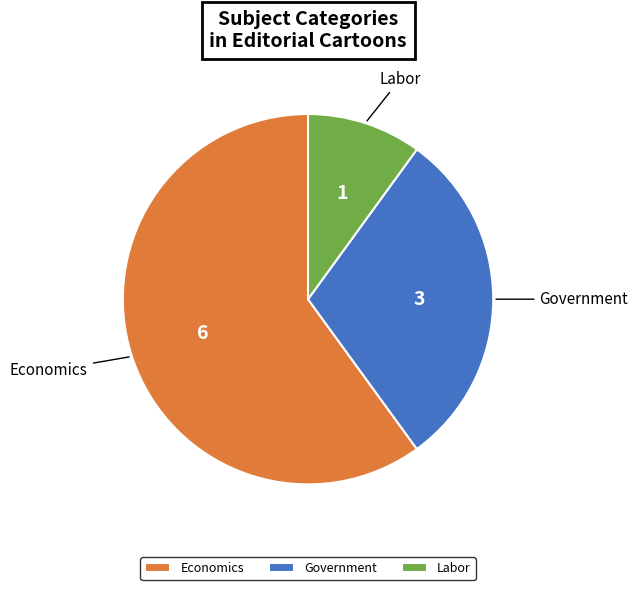

Do Labor and Economics together represent more than half of the pie?

Yes